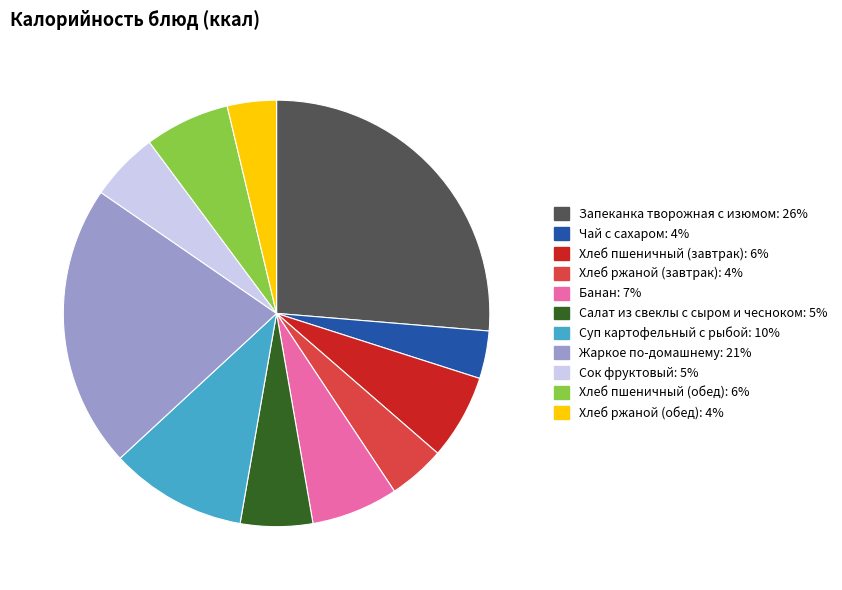

Is Хлеб ржаной (завтрак) the majority of the pie?

No